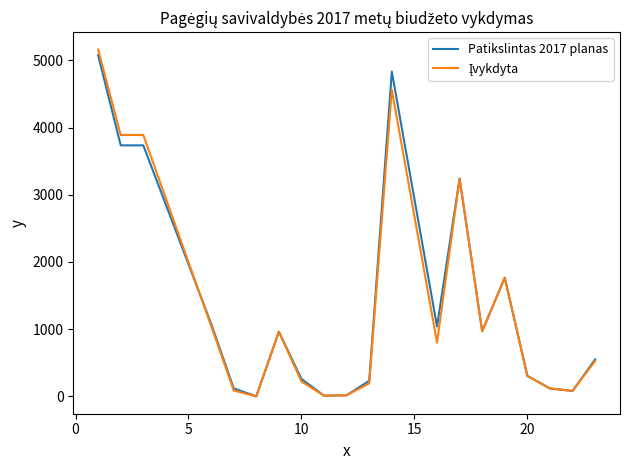

What is the highest value of the Patikslintas 2017 planas series?

5076.7